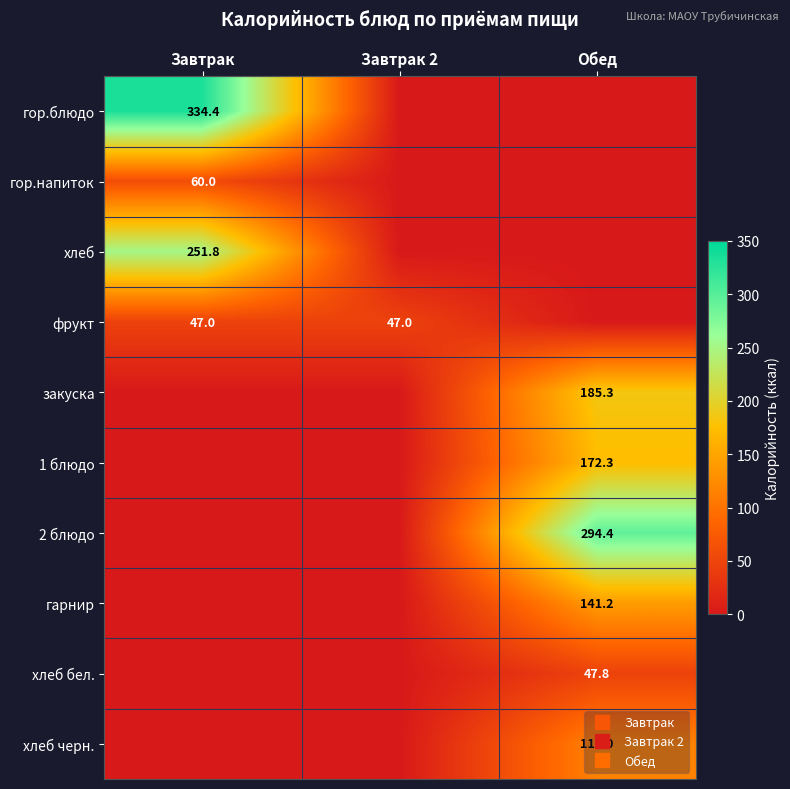

List the series in order of their peak value, highest first.

гор.блюдо, 2 блюдо, хлеб, закуска, 1 блюдо, гарнир, хлеб черн., гор.напиток, хлеб бел., фрукт